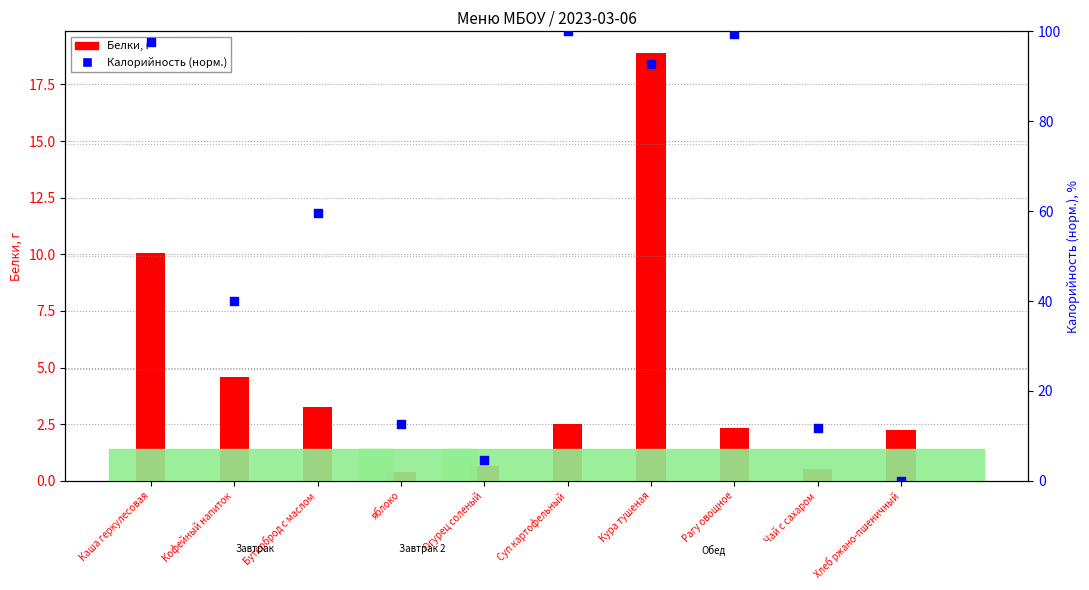

Which series reaches the maximum Y coordinate?

Калорийность (норм.)